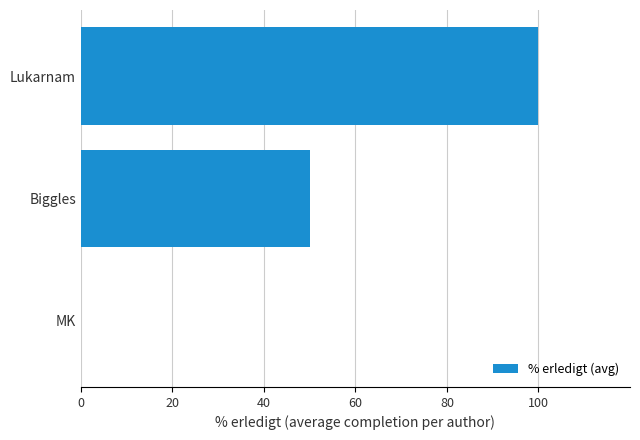

Reading top to bottom, what are all the values shown in this chart?

Lukarnam=100	Biggles=50	MK=0